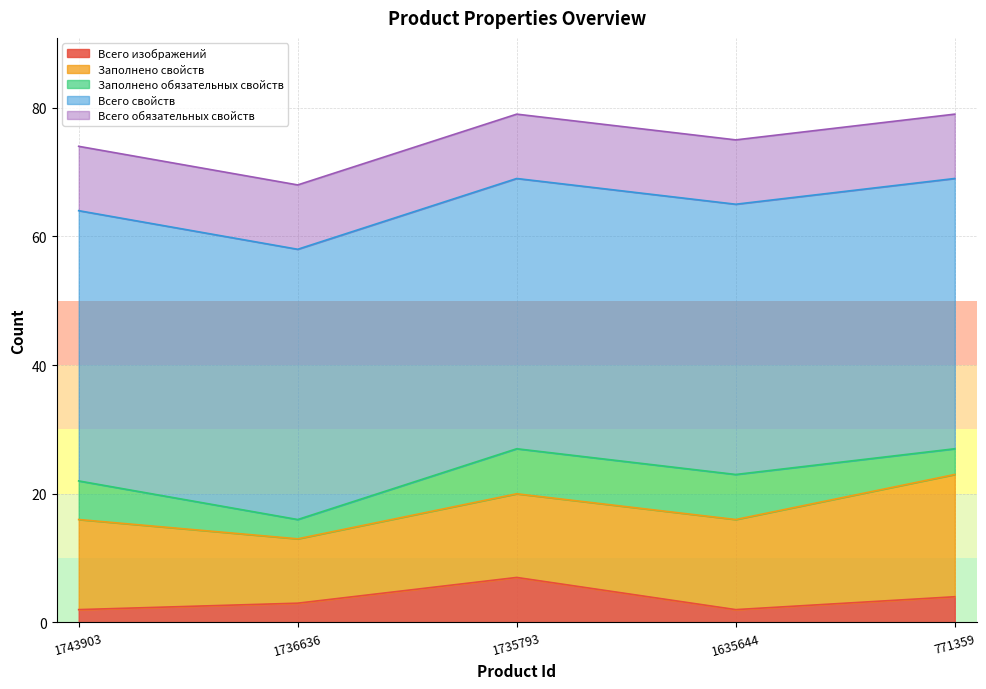

At how many categories does at least one series exceed 37?

5